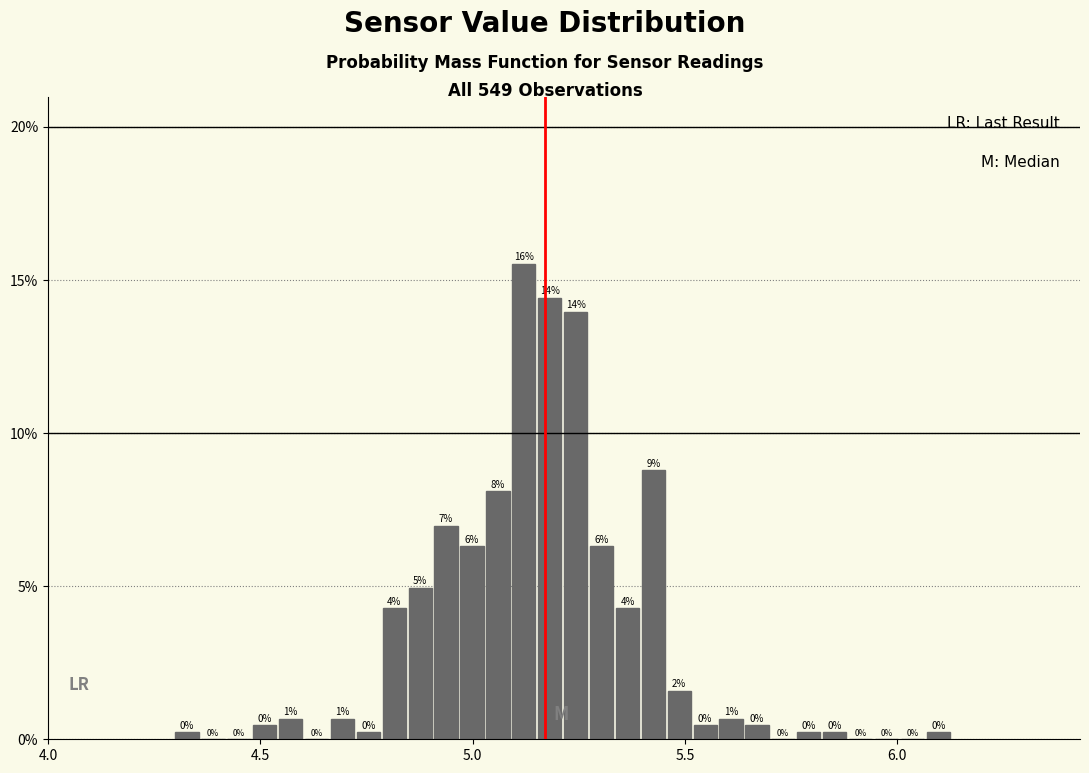

Around what value on the x-axis is the tallest bar? Give the approximate position of its centre, as read against the axis.

5.10